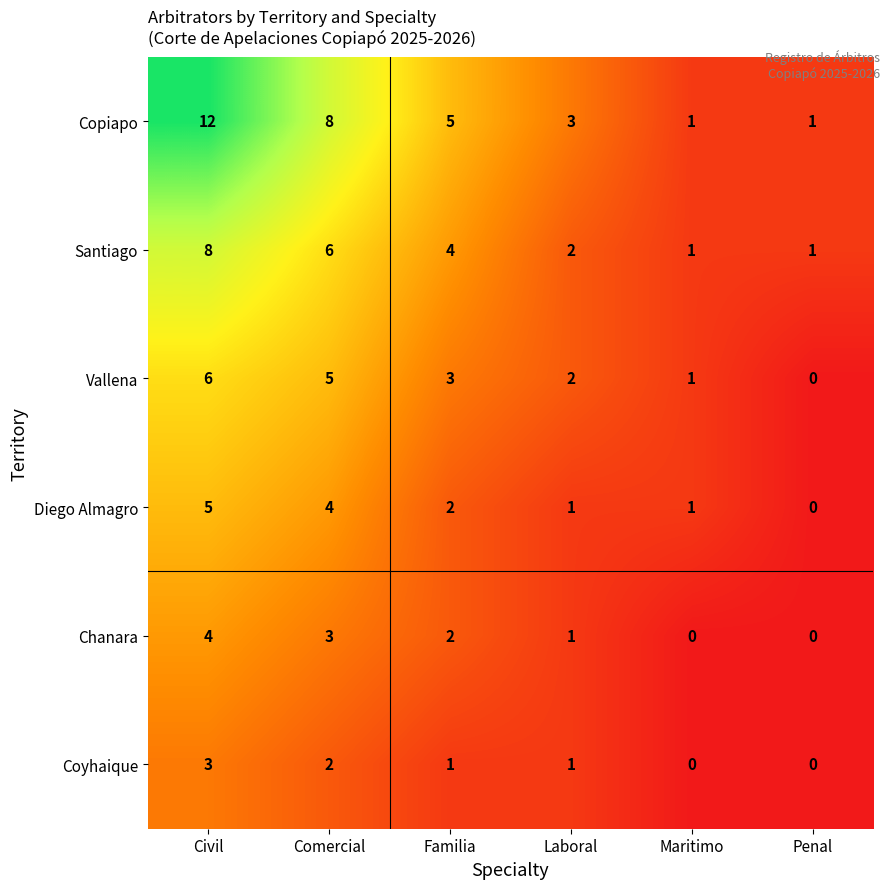

Which category has the highest value across all series?

Civil